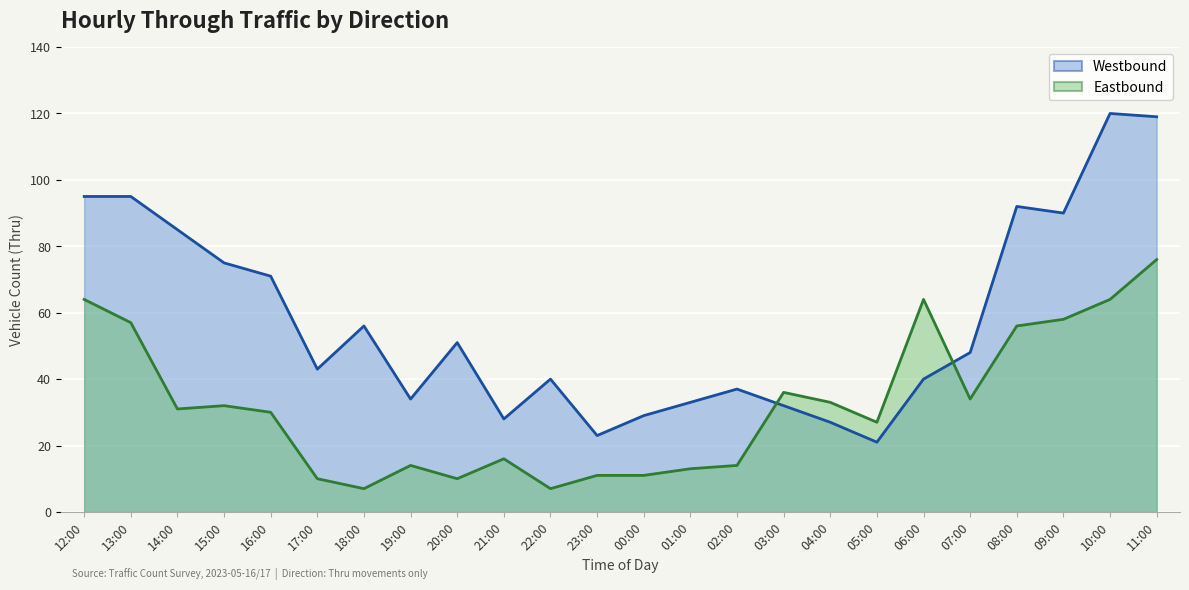

At which category does Eastbound reach its first local valley?

14:00